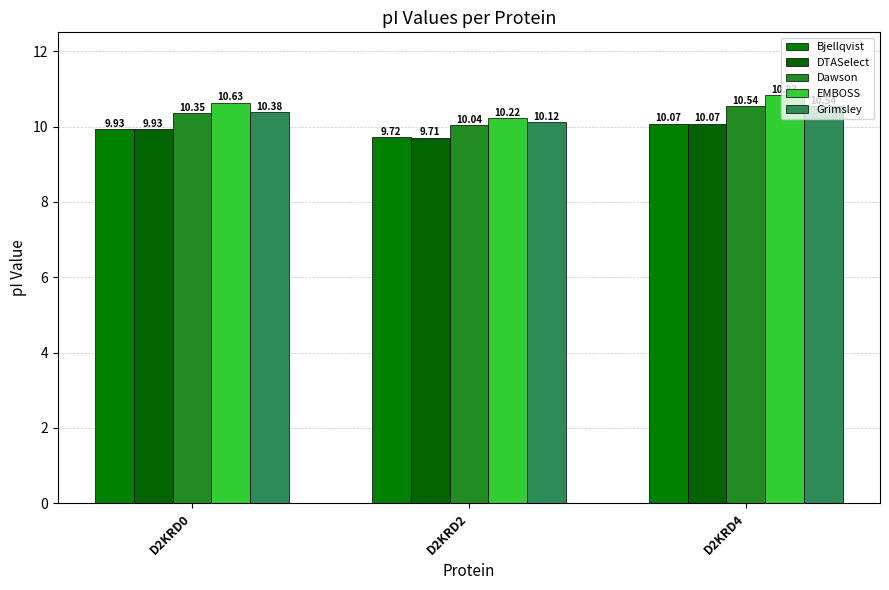

The EMBOSS series shows 2.2 at D2KRD2. True or false?

False